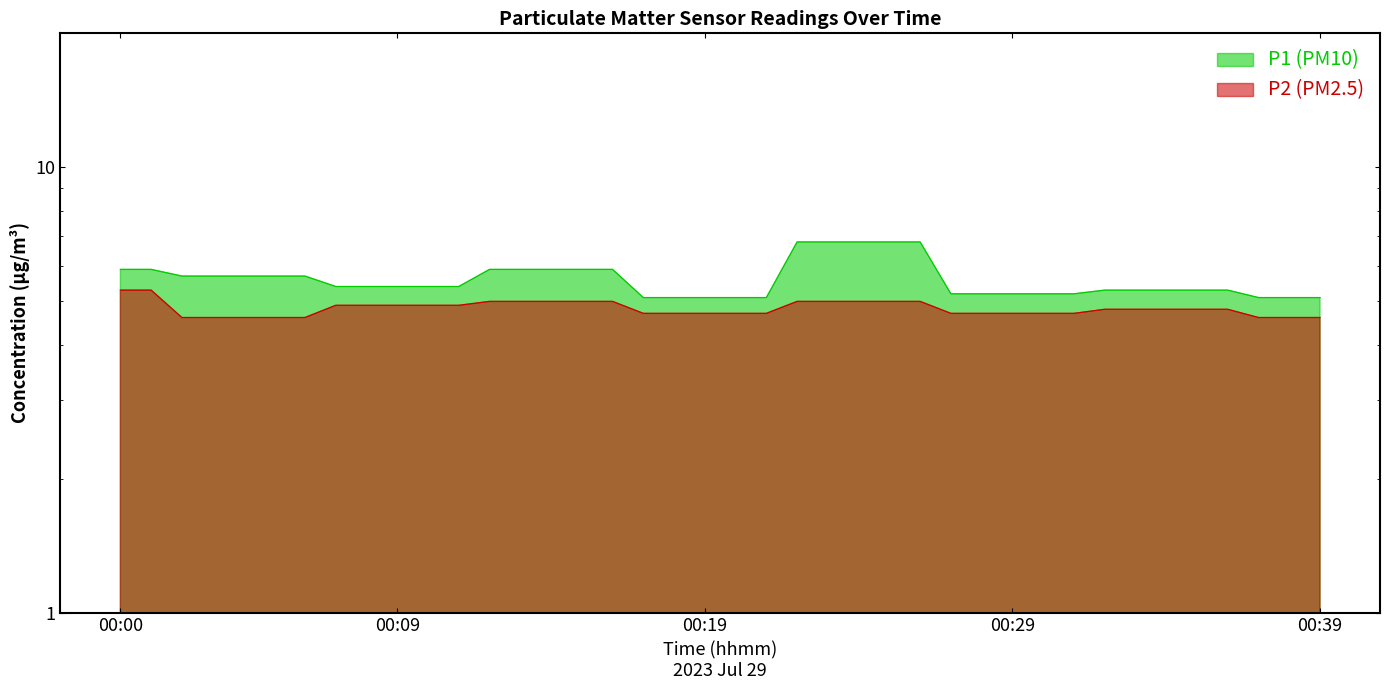

True or false: P2 (PM2.5) has more than 0 points higher than both neighbors.

False